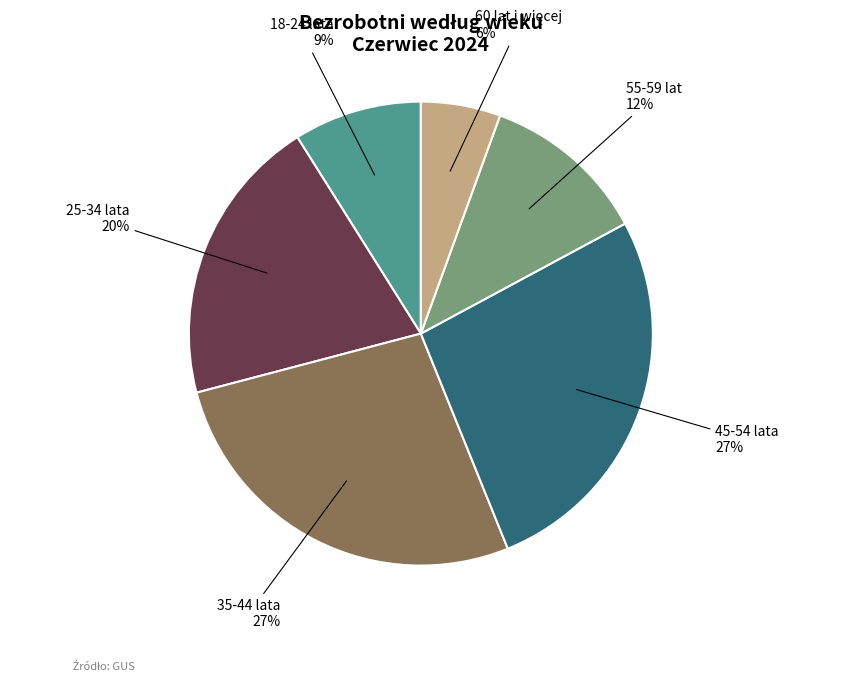

Does any single category account for the majority?

No